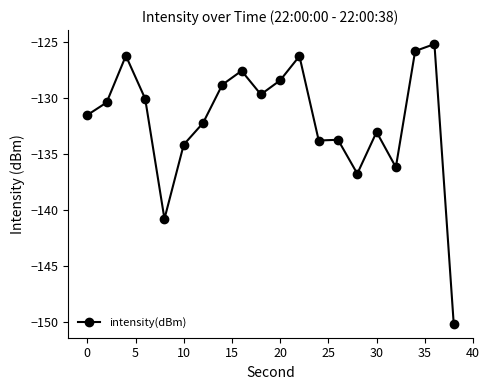

What is the minimum value shown in the chart?

-150.1